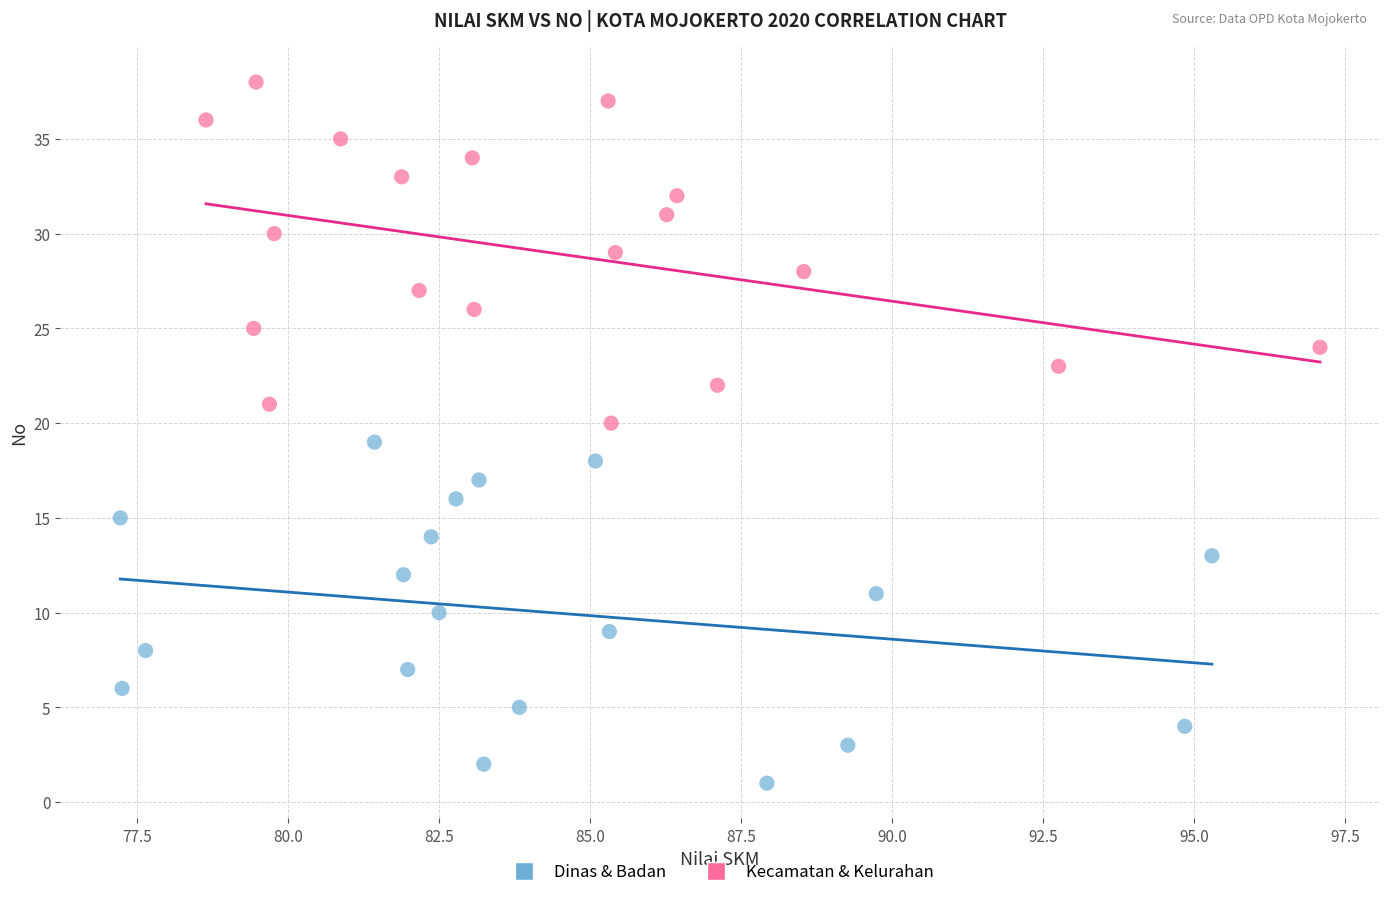

Which series contains the highest Y value?

Kecamatan & Kelurahan